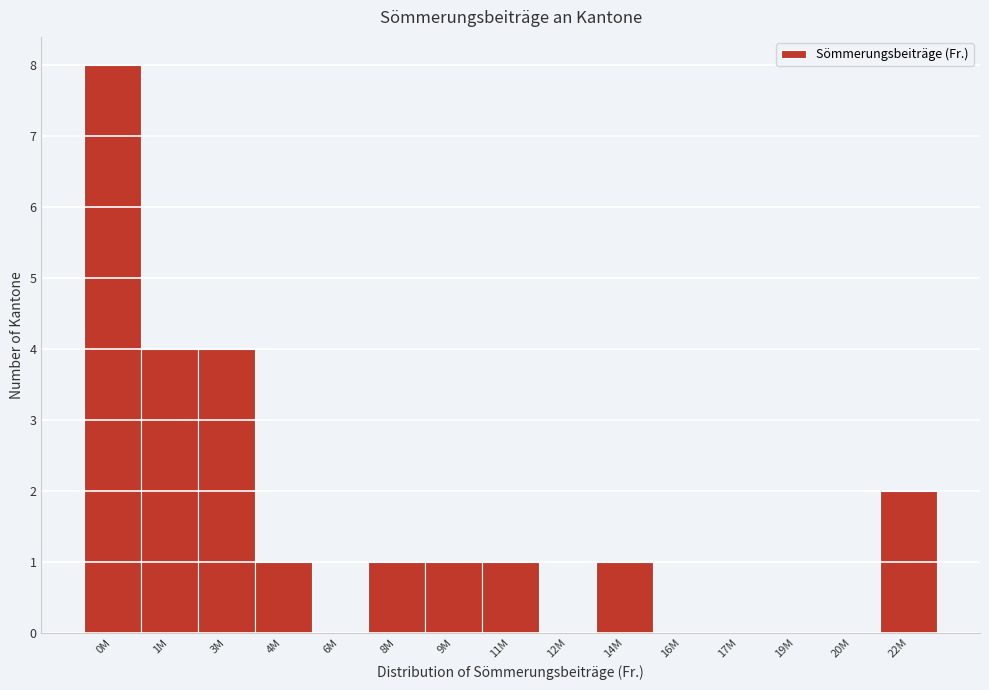

Reading right to left, what are all the values shown in this chart?

22M=2	20M=0	19M=0	17M=0	16M=0	14M=1	12M=0	11M=1	9M=1	8M=1	6M=0	4M=1	3M=4	1M=4	0M=8